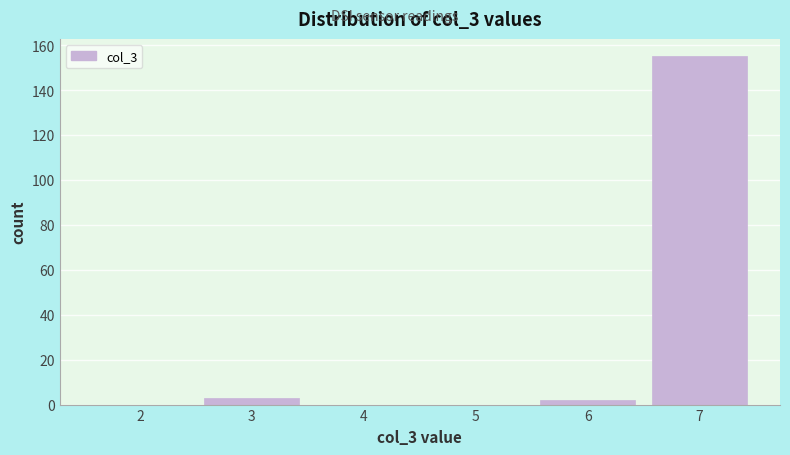

What is the height of the bar covering 6.5 to 7.5 on the x-axis? The values are not printed on the chart, so give them approximately, as read against the axis.

156